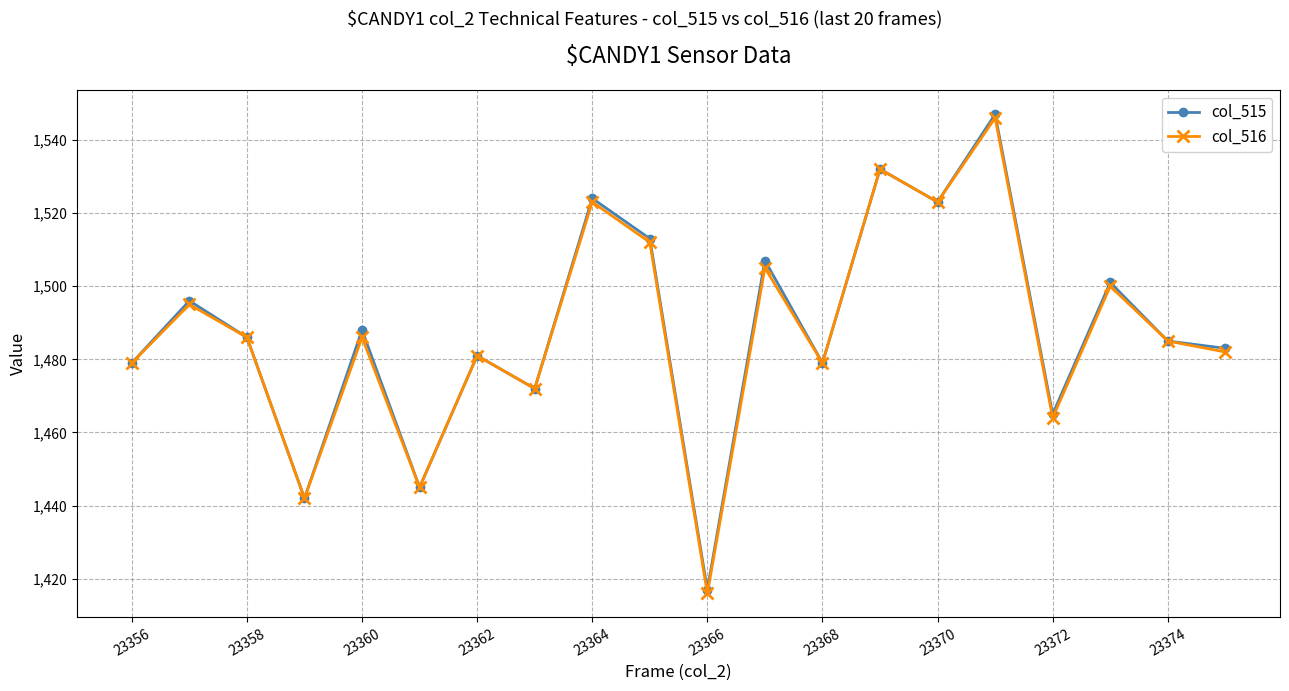

What is the greatest value displayed?

1547